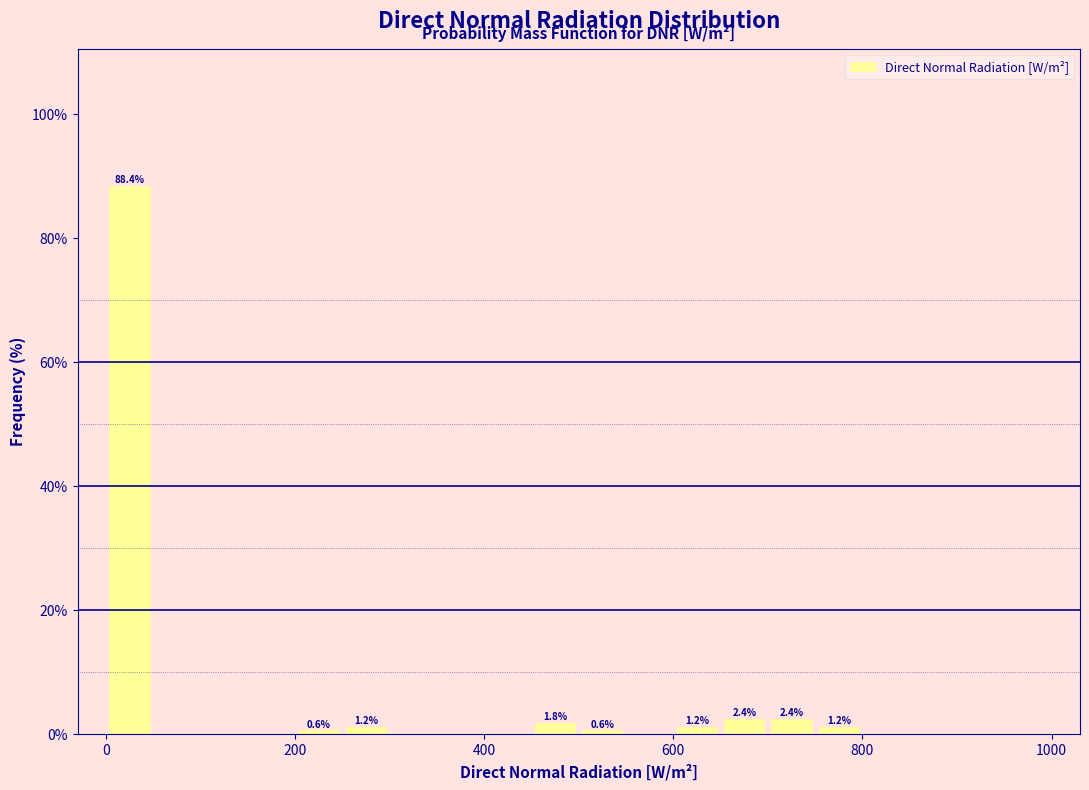

Around what value on the x-axis is the tallest bar? Give the approximate position of its centre, as read against the axis.

20